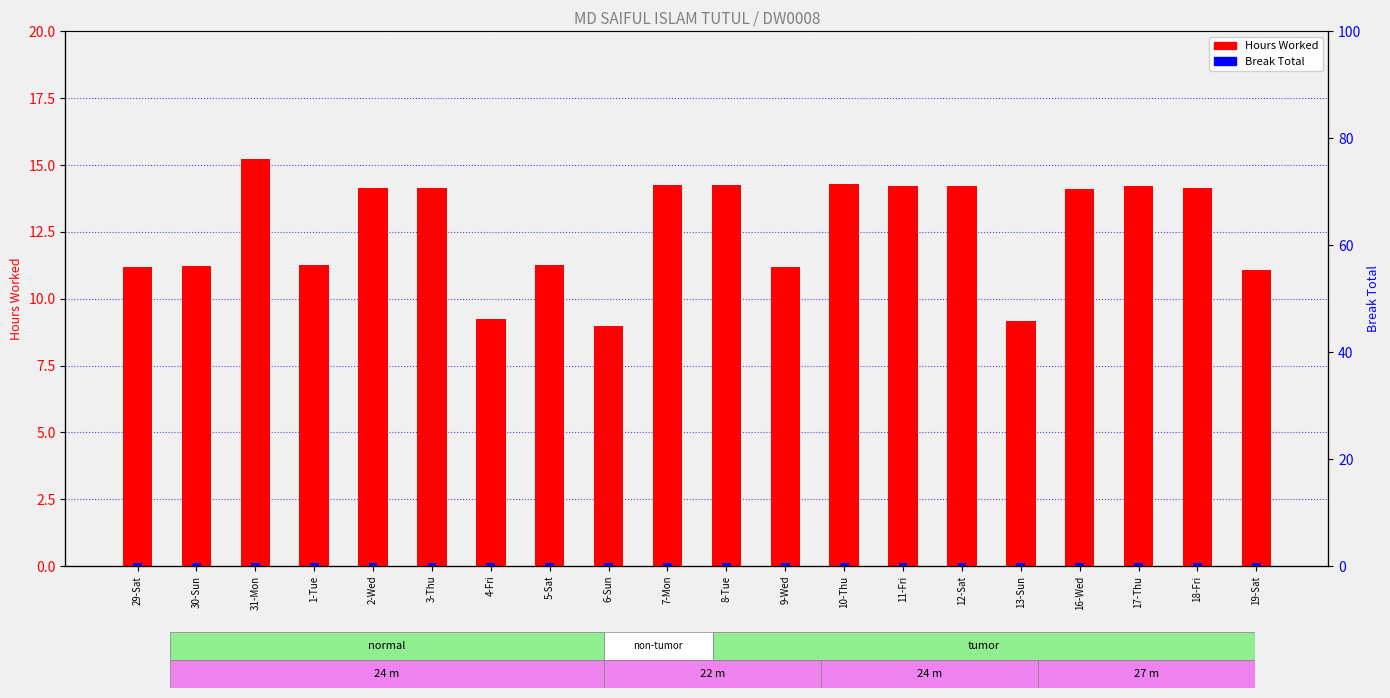

What are all the series names shown in the legend?

Hours Worked, Break Total